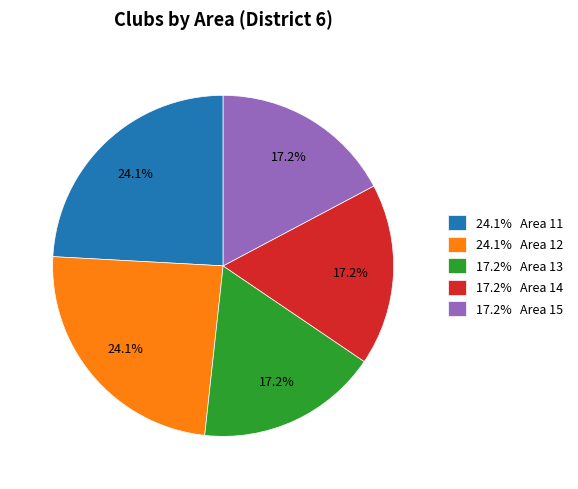

Does 24.1% Area 11 account for over 50% of the chart?

No